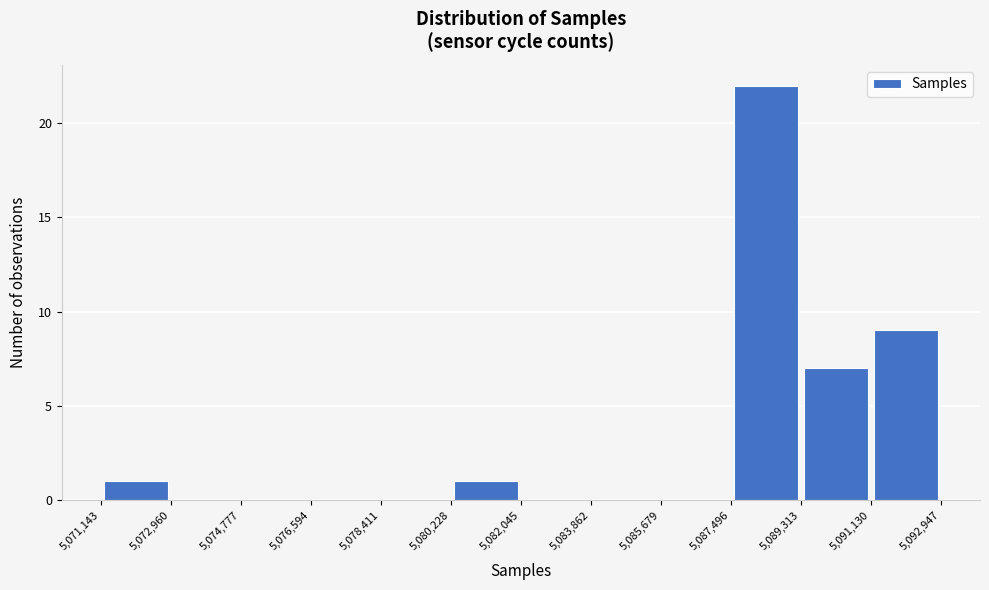

Reading left to right, transcribe this chart: for each bar, give the range it covers on the x-axis and its height. The values are not printed on the chart, so give them approximately, as read against the axis.

5,071,143 to 5,072,960: 1
5,072,960 to 5,074,777: 0
5,074,777 to 5,076,594: 0
5,076,594 to 5,078,411: 0
5,078,411 to 5,080,228: 0
5,080,228 to 5,082,045: 1
5,082,045 to 5,083,862: 0
5,083,862 to 5,085,679: 0
5,085,679 to 5,087,496: 0
5,087,496 to 5,089,313: 22
5,089,313 to 5,091,130: 7
5,091,130 to 5,092,947: 9